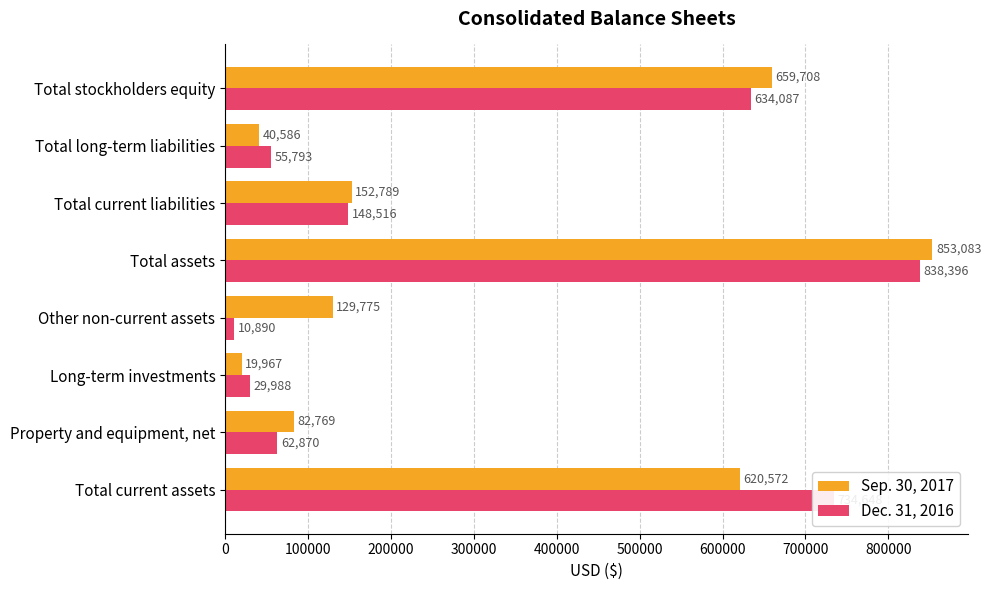

At which category is the sum across all series the highest?

Total assets